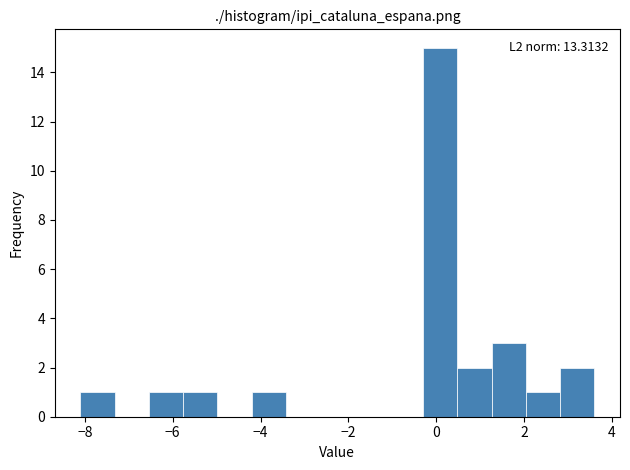

Read against the x-axis, roughly where is the centre of the tallest bar?

0.0